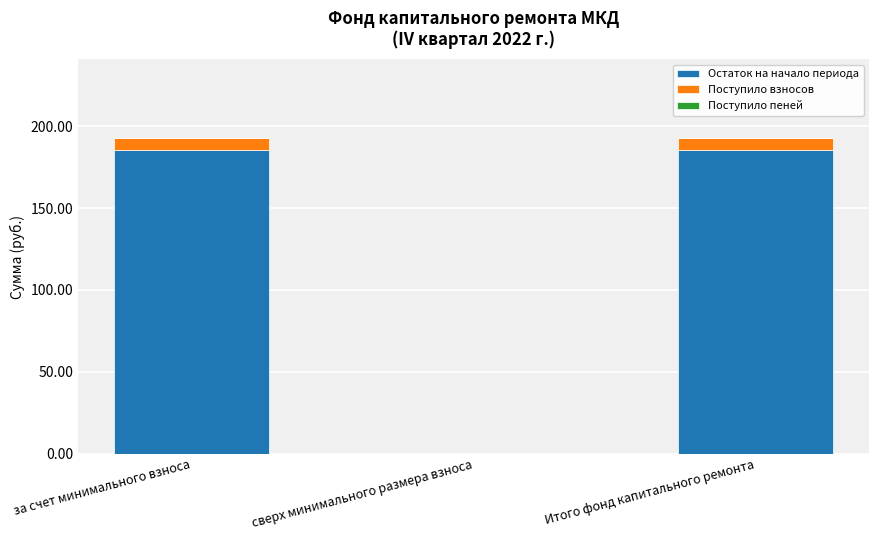

What is the sum of all Остаток на начало периода values?

370.5